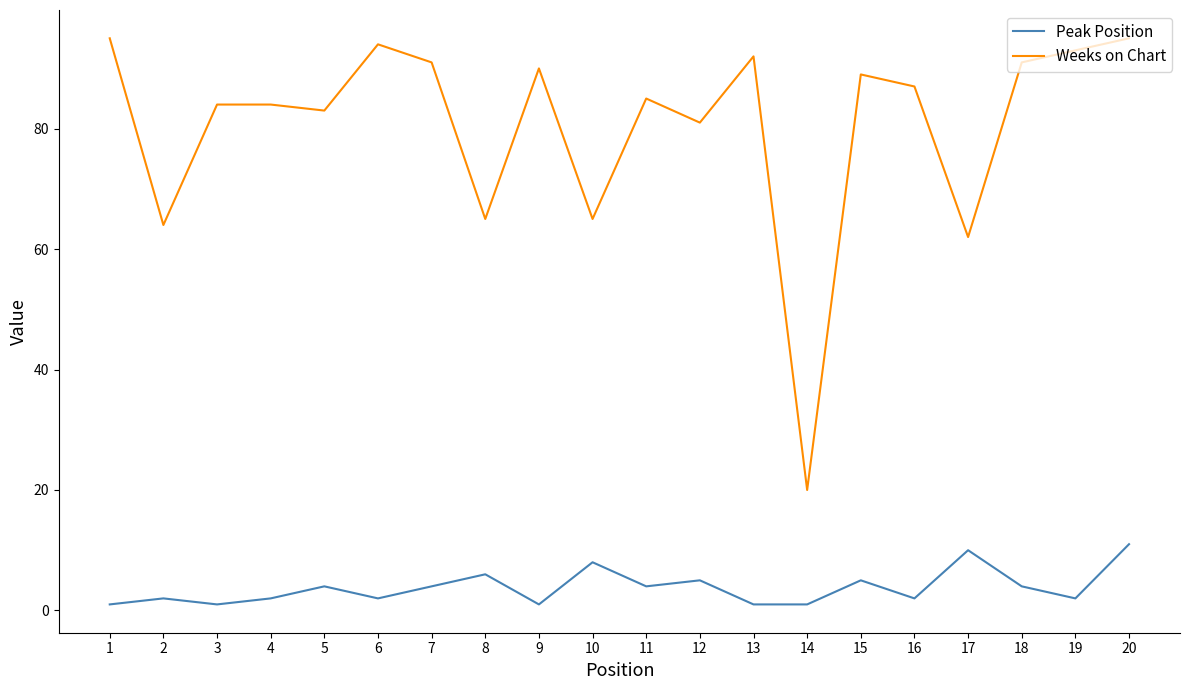

True or false: Peak Position and Weeks on Chart intersect in this chart.

False